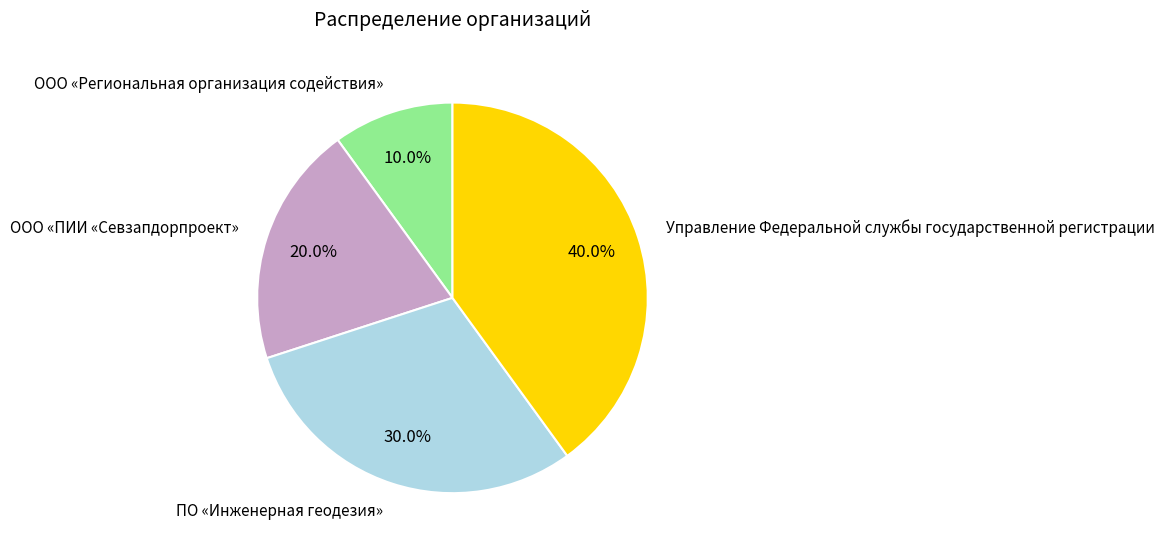

Does ПО «Инженерная геодезия» account for over 50% of the chart?

No